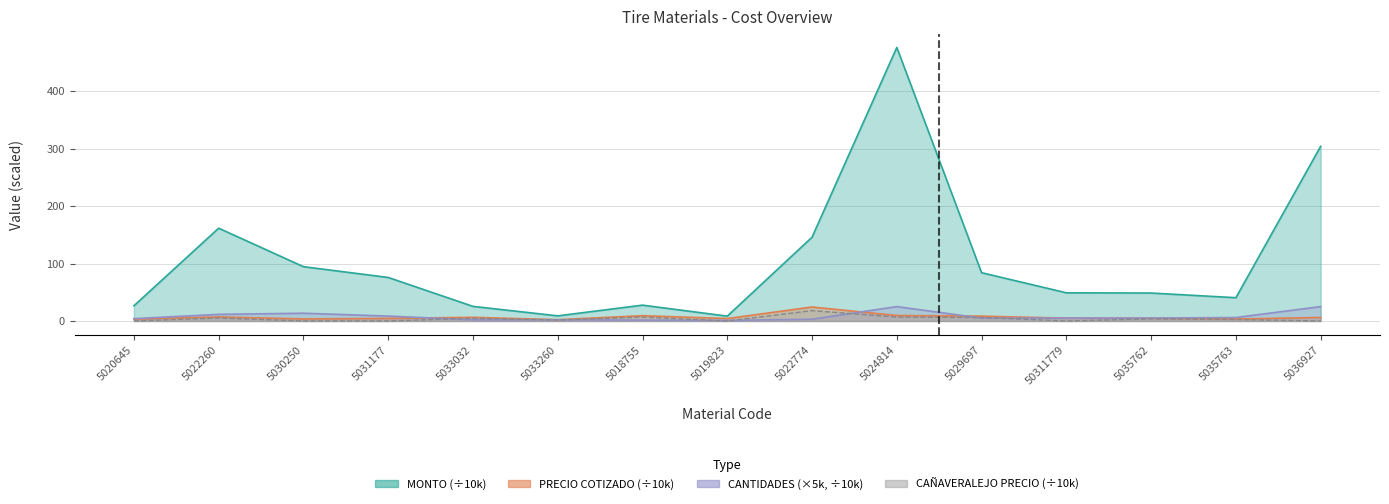

True or false: CAÑAVERALEJO PRECIO has a value of 0.0 at 5020645.

True